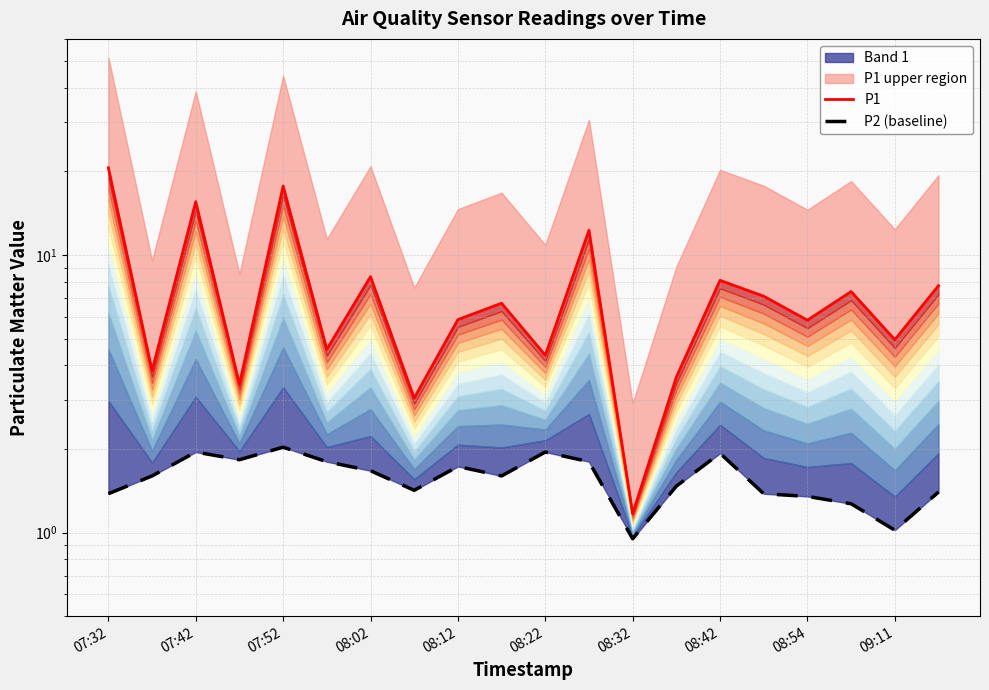

Which has a higher value, 07:42 or 13?

07:42